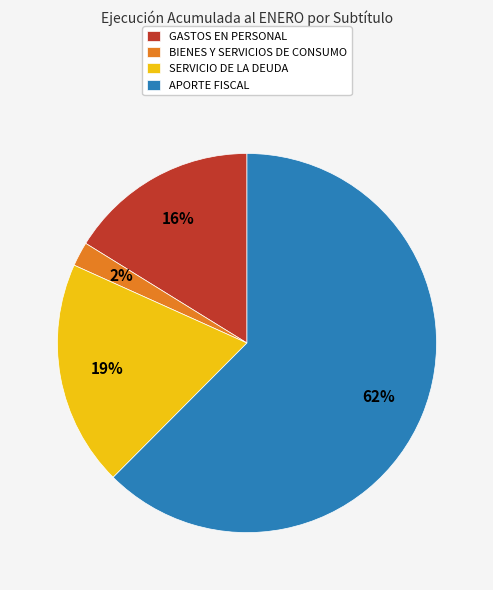

Rank the categories by value from lowest to highest.

BIENES Y SERVICIOS DE CONSUMO, GASTOS EN PERSONAL, SERVICIO DE LA DEUDA, APORTE FISCAL